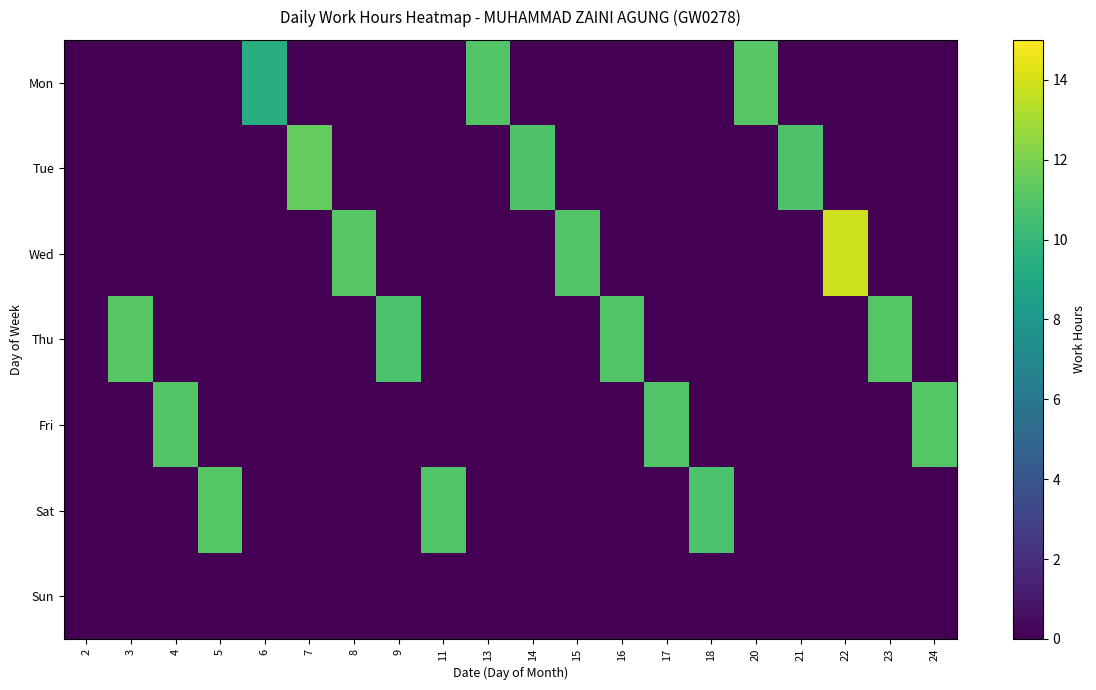

Count the number of categories in the chart.

20